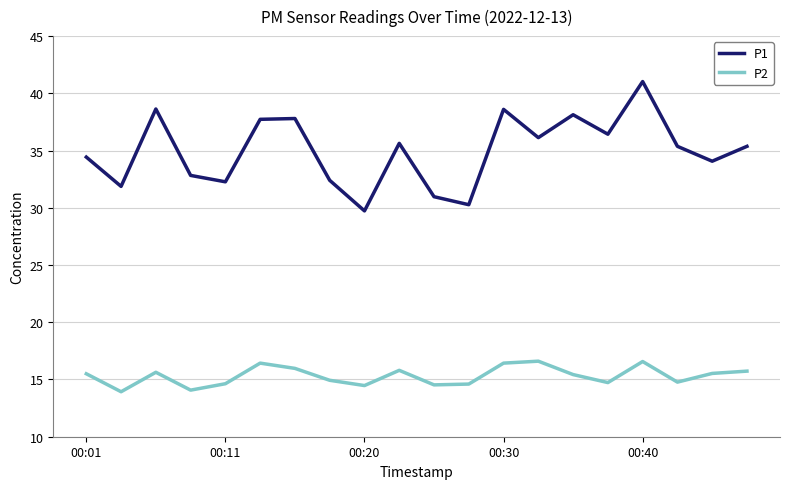

True or false: P2 and P1 cross at least once.

False